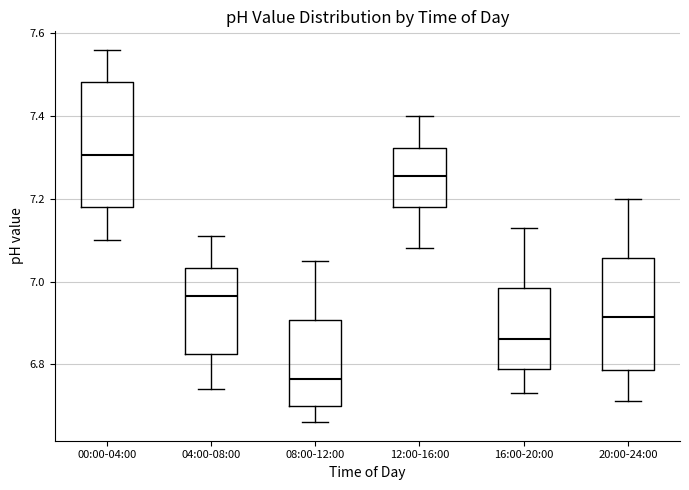

Reading left to right, transcribe this box plot: for each box, give where its median line is, the range the box spans, and where its two whiskers end, as read against the y-axis. The values are not printed on the chart, so give them approximately, as read against the axis.

00:00-04:00: median 7.30, box 7.18 to 7.48, whiskers 7.10 to 7.56
04:00-08:00: median 6.96, box 6.82 to 7.04, whiskers 6.74 to 7.12
08:00-12:00: median 6.76, box 6.70 to 6.90, whiskers 6.66 to 7.06
12:00-16:00: median 7.26, box 7.18 to 7.32, whiskers 7.08 to 7.40
16:00-20:00: median 6.86, box 6.78 to 6.98, whiskers 6.74 to 7.14
20:00-24:00: median 6.92, box 6.78 to 7.06, whiskers 6.72 to 7.20